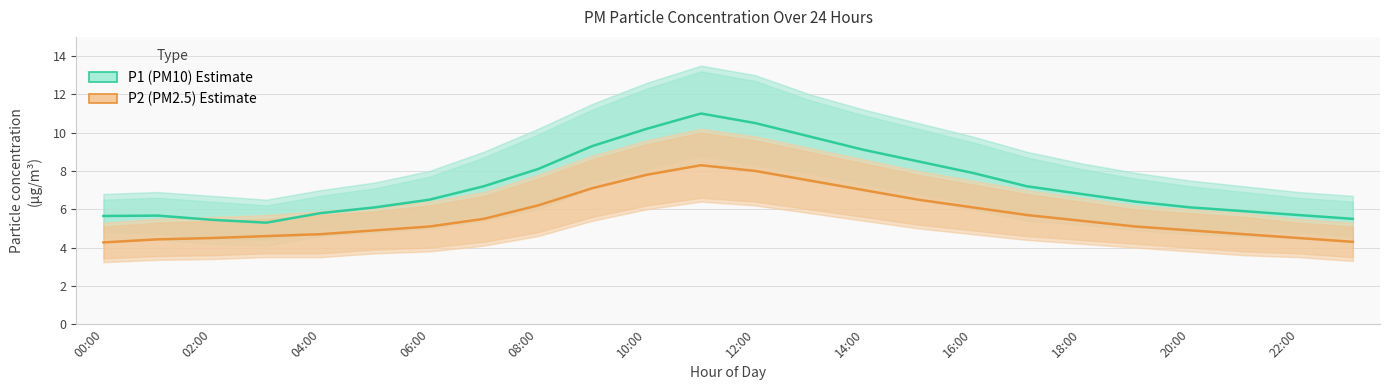

Reading left to right, extract all data points from this chart.

P1 (PM10) Estimate: 5.7	5.7	5.5	5.3	5.8	6.1	6.5	7.2	8.1	9.3	10.2	11.0	10.5	9.8	9.1	8.5	7.9	7.2	6.8	6.4	6.1	5.9	5.7	5.5
P2 (PM2.5) Estimate: 4.3	4.4	4.5	4.6	4.7	4.9	5.1	5.5	6.2	7.1	7.8	8.3	8.0	7.5	7.0	6.5	6.1	5.7	5.4	5.1	4.9	4.7	4.5	4.3